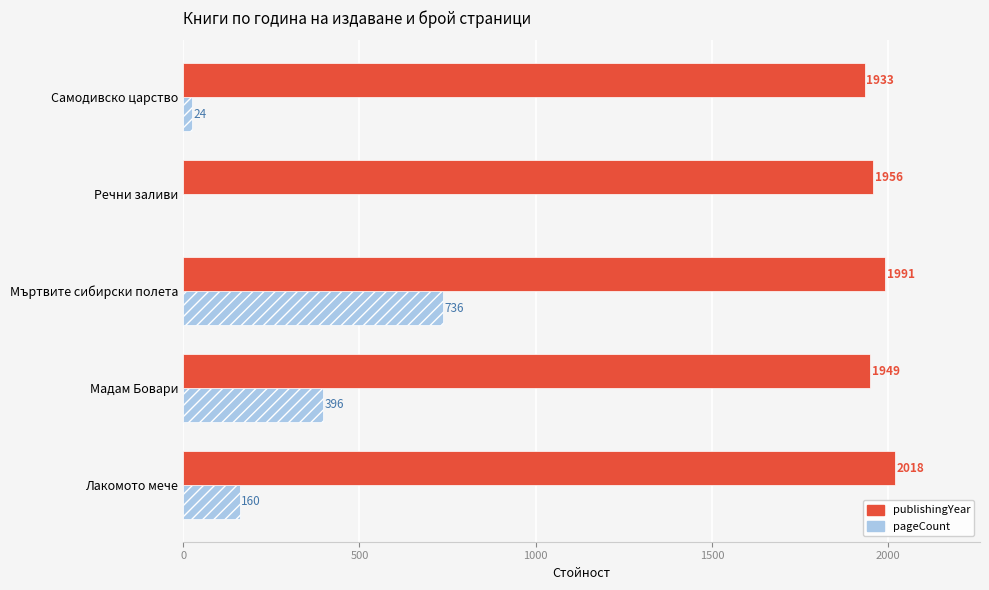

Between Мъртвите сибирски полета and Речни заливи, which series saw the biggest shift?

pageCount